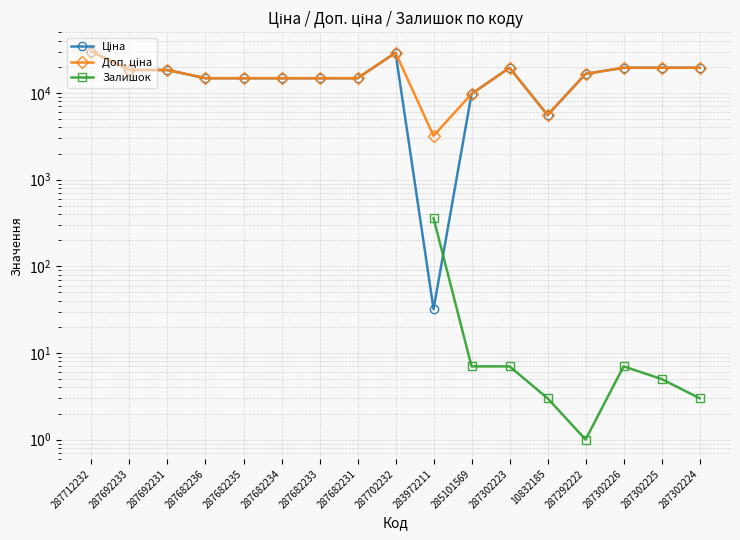

What is the label of the 6th point from the right?

287302223